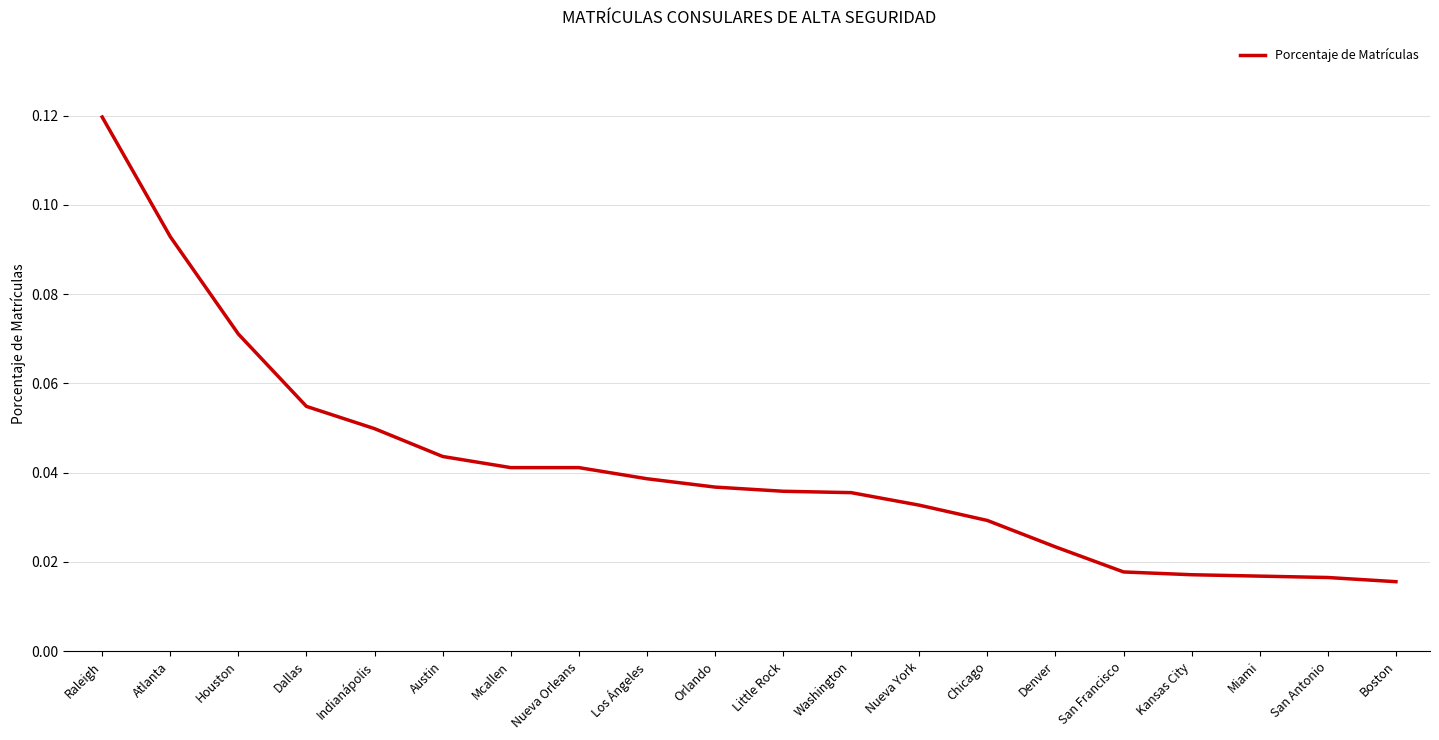

What position from the left is Kansas City?

17